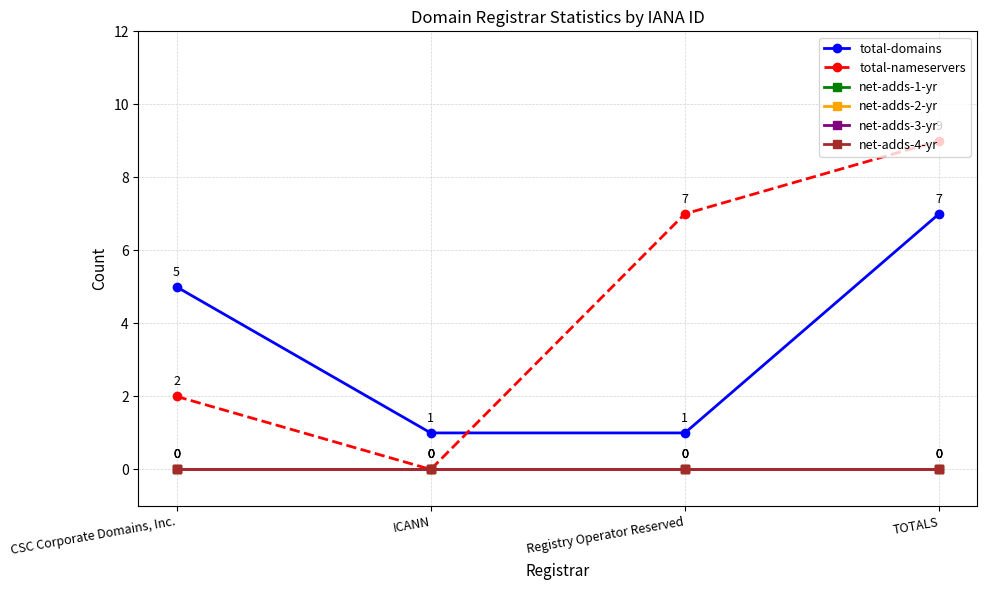

Which series has the widest spread of values?

total-nameservers